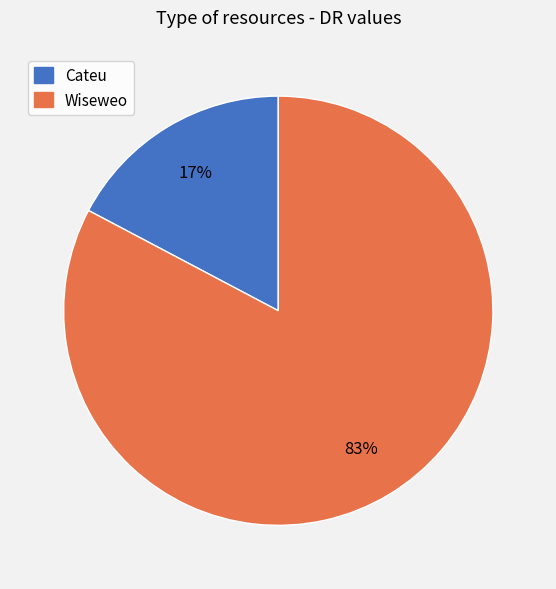

To the nearest percent, what is the combined percentage of Wiseweo and Cateu?

100%